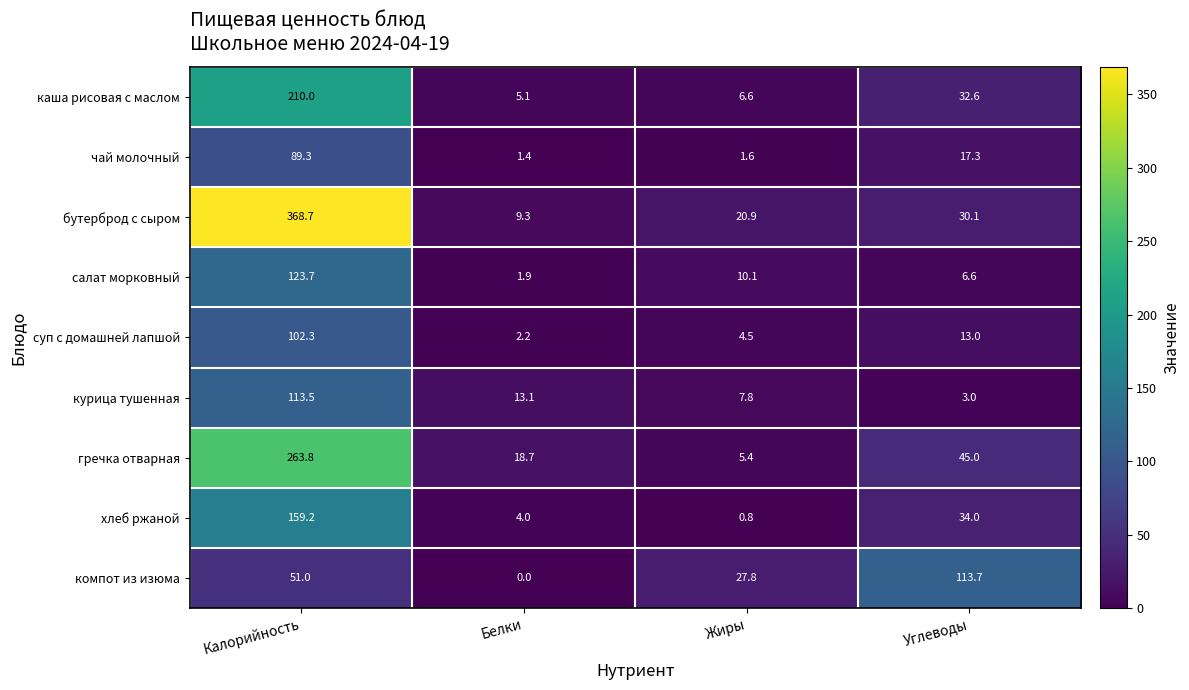

Is it true that бутерброд с сыром equals 368.7 at Калорийность?

True